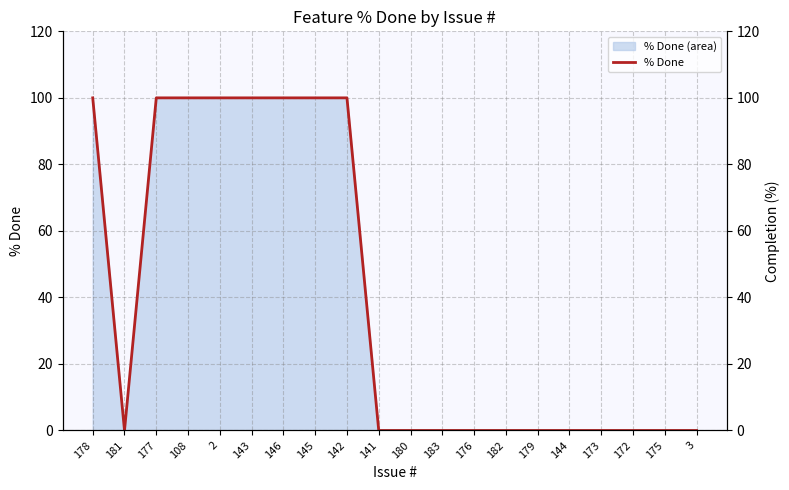

Where is the first local minimum?

181